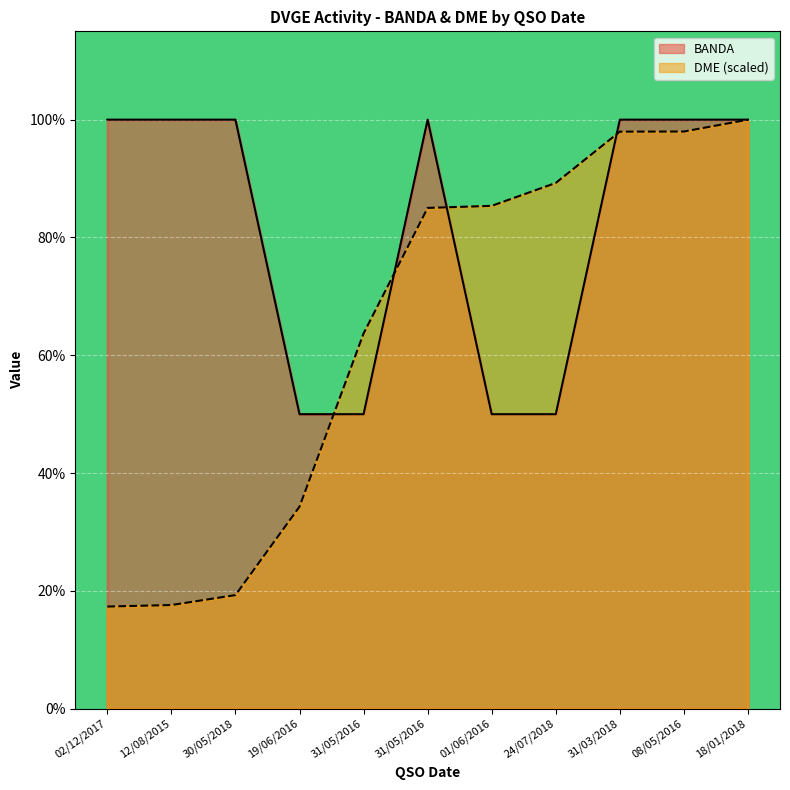

How many categories are shown in the chart?

11